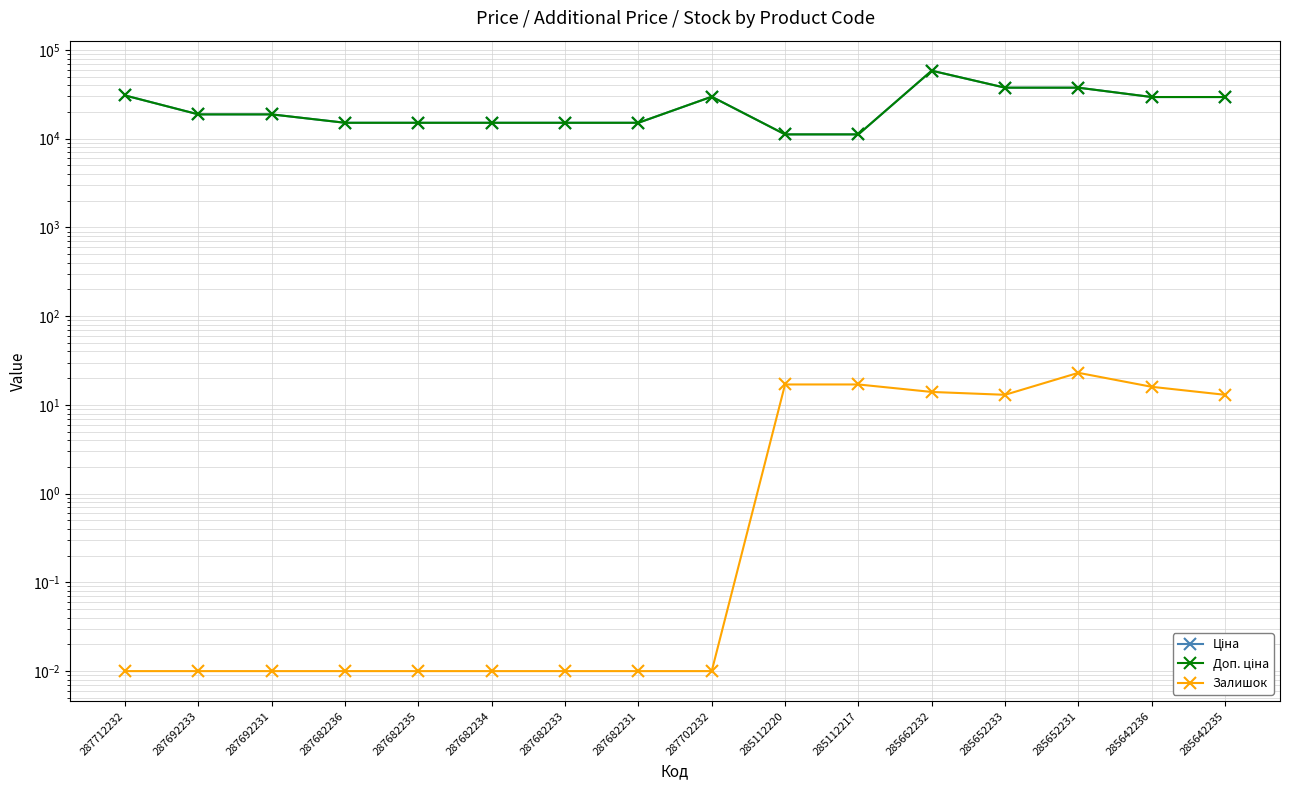

How many data points in Доп. ціна are less than 18796?

7